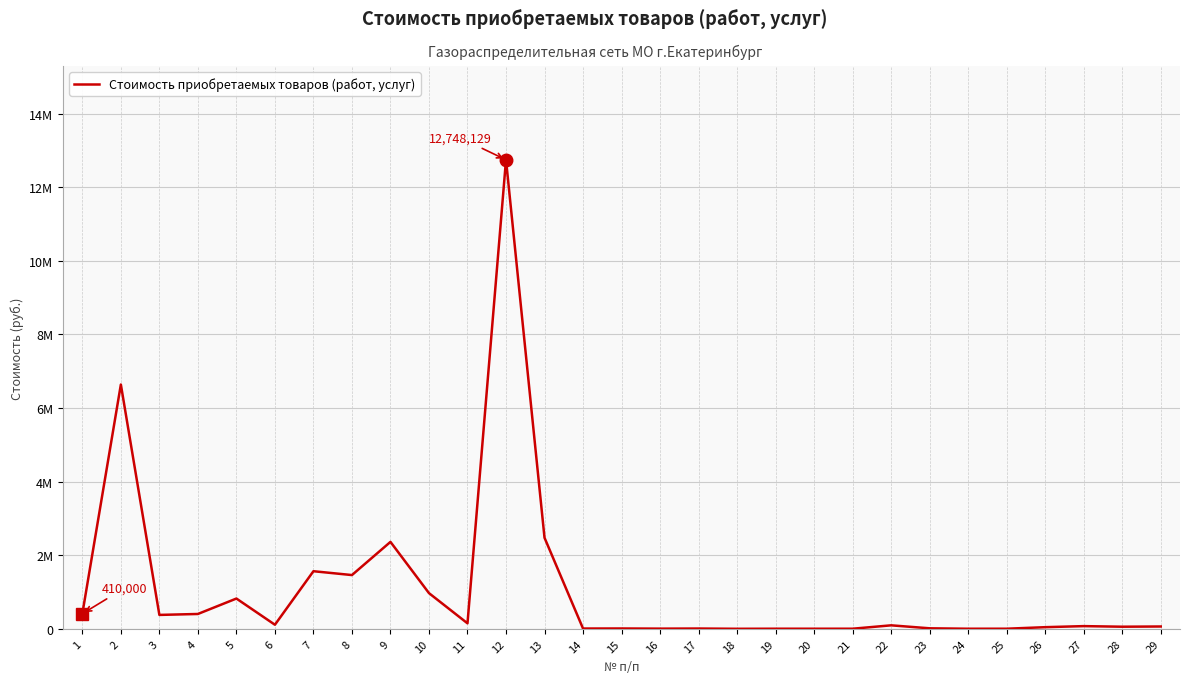

What is the average value?

1064948.4